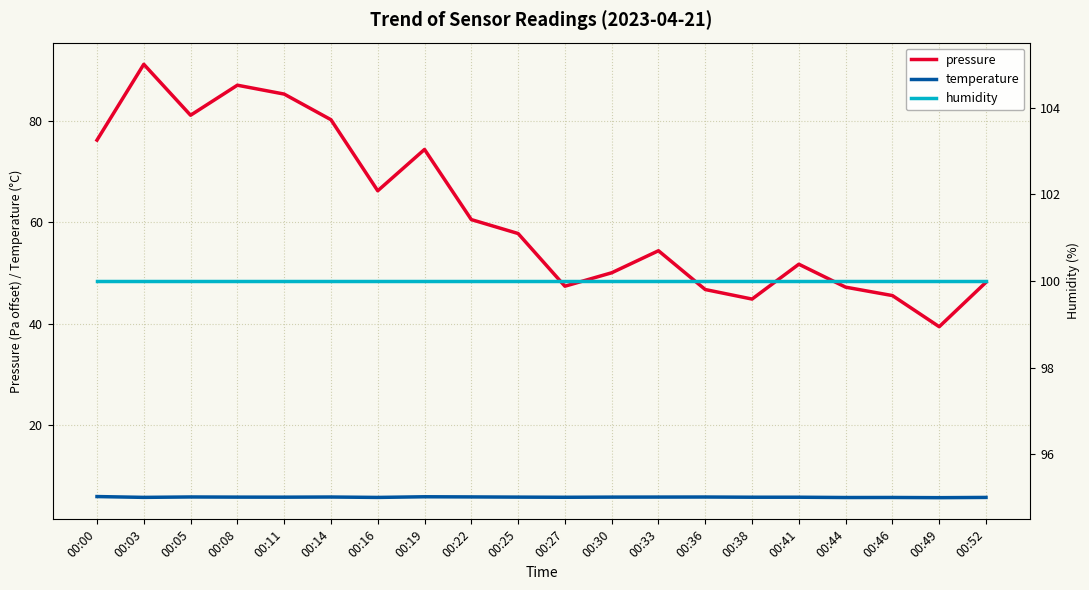

Count the number of data series in this chart.

3